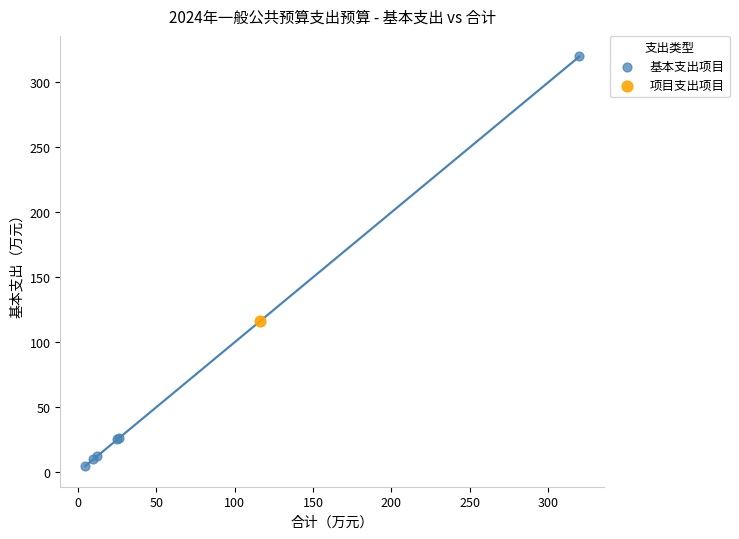

What are all the series names shown in the legend?

基本支出项目, 项目支出项目